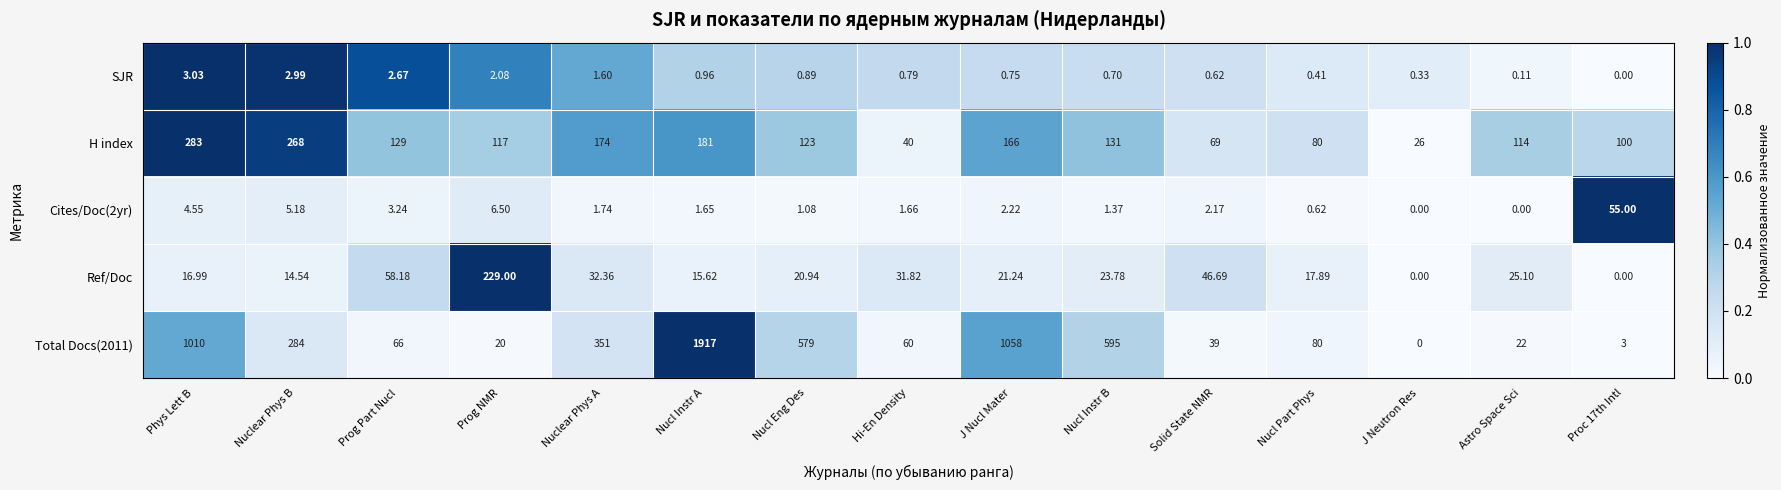

At which category does the chart reach its peak across all series?

Nucl Instr A